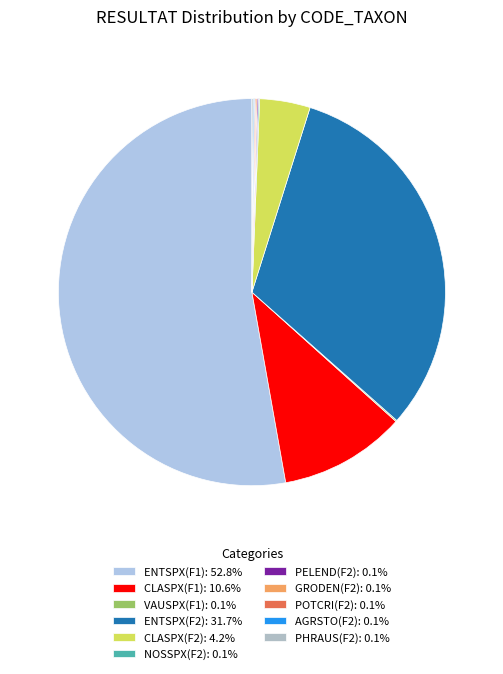

How many segments does this pie chart have?

11